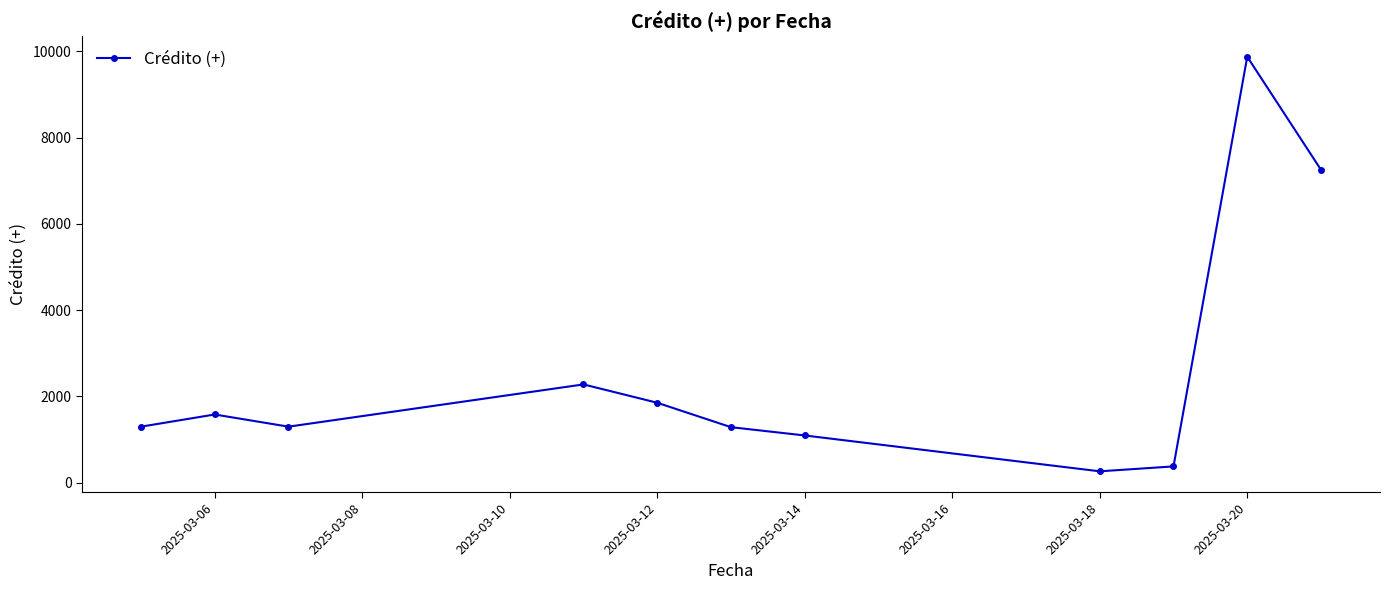

What is the maximum value shown in the chart?

9871